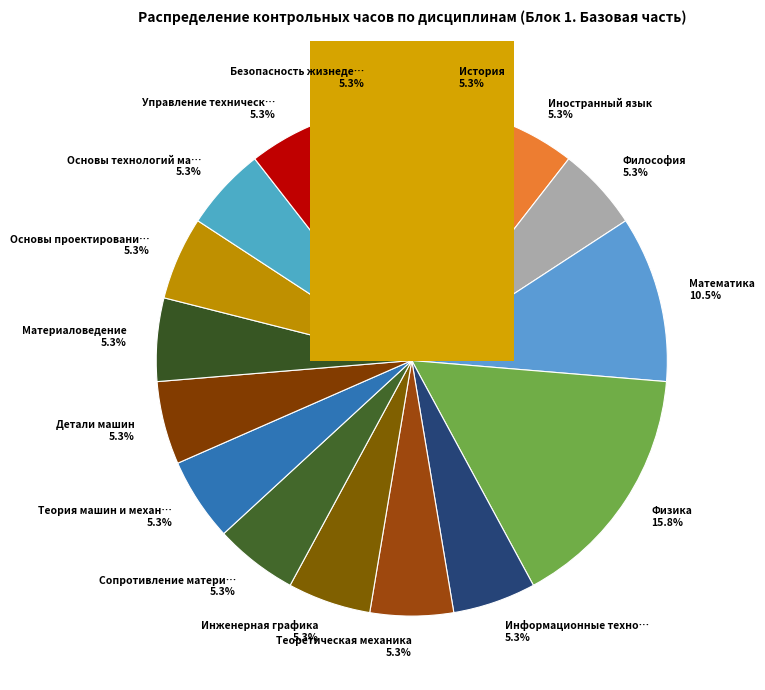

What percentage is NOT represented by Термодинамика и теплопередача?

100.0%